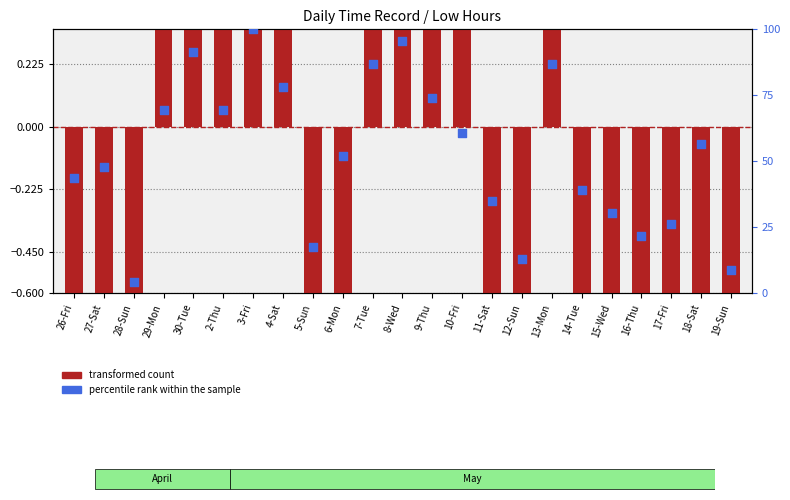

At which category is the sum across all series the highest?

3-Fri